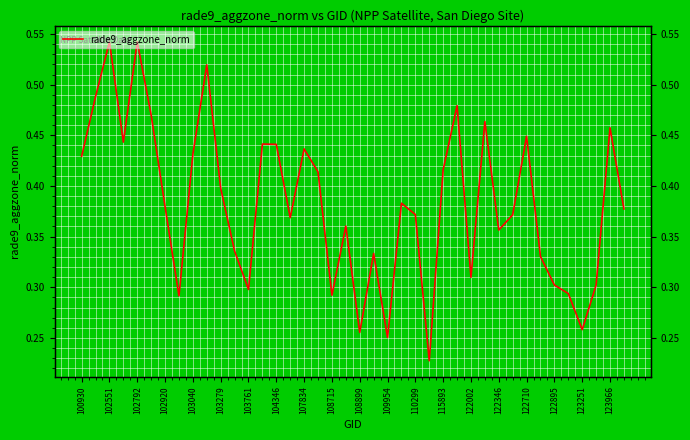

The value at 103040 is 0.1. True or false?

False